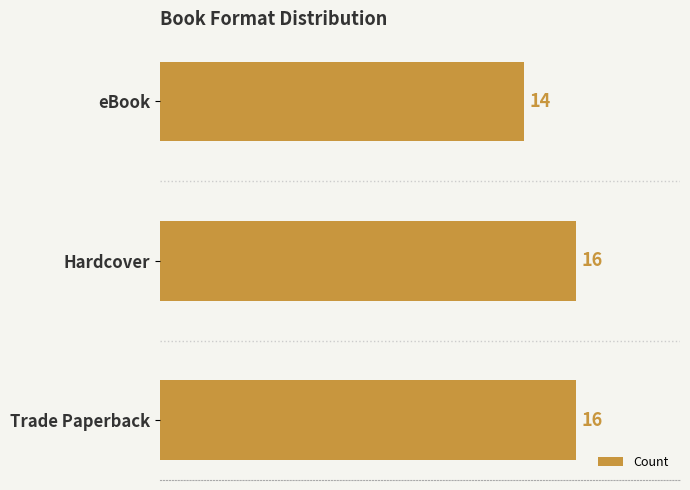

Reading bottom to top, extract all data points from this chart.

Trade Paperback=16	Hardcover=16	eBook=14